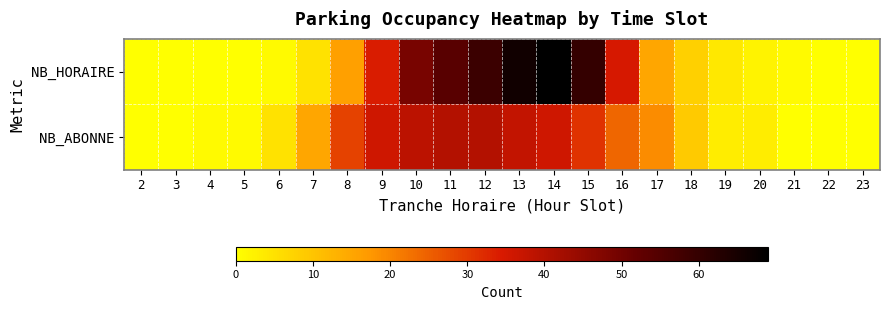

Which series has the largest total across all categories?

NB_HORAIRE